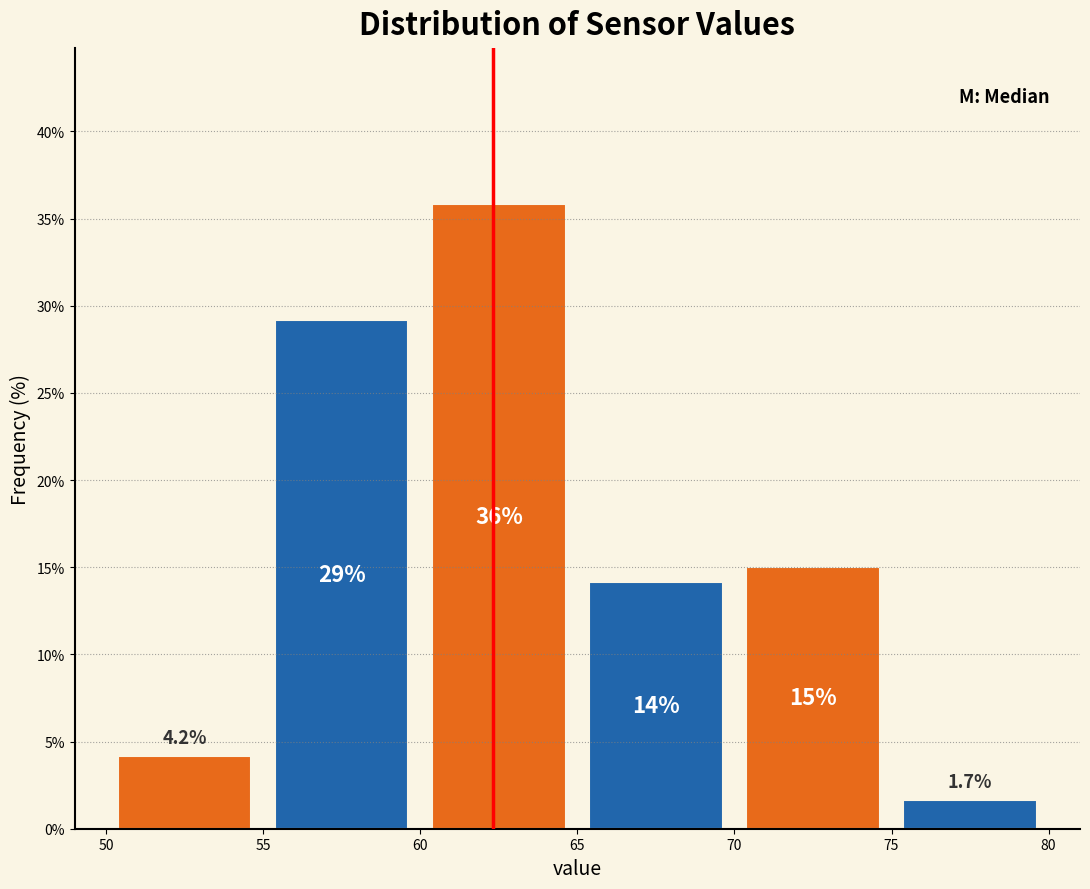

Over which range of the x-axis is the bar tallest?

60 to 65